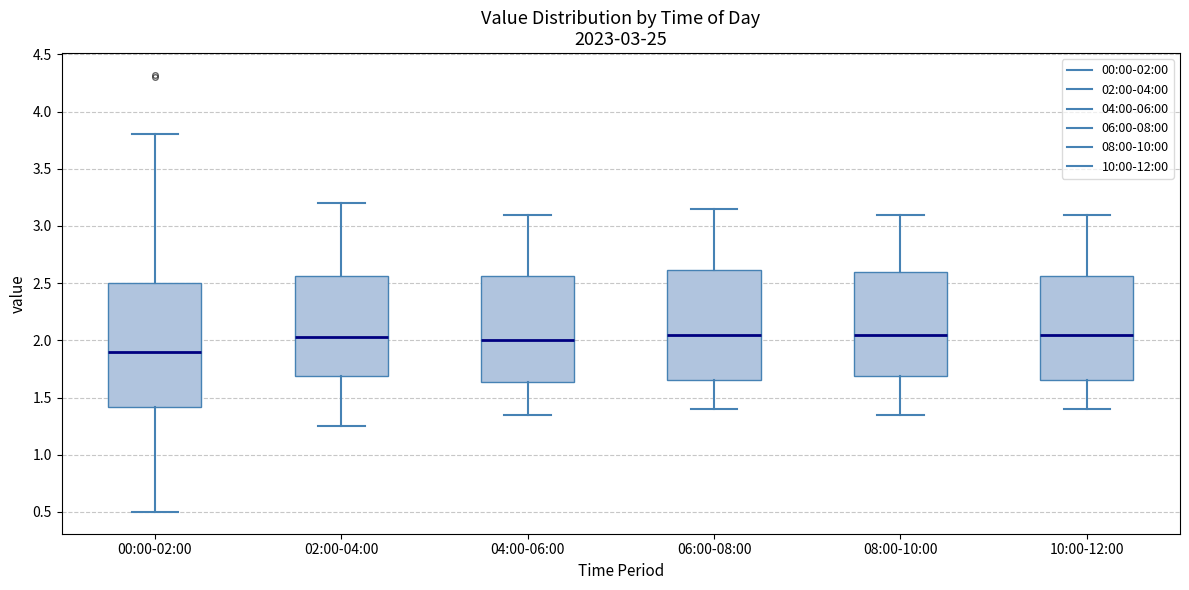

Where does the upper whisker of the box for 04:00-06:00 end on the y-axis? The values are not printed on the chart, so give them approximately, as read against the axis.

3.10